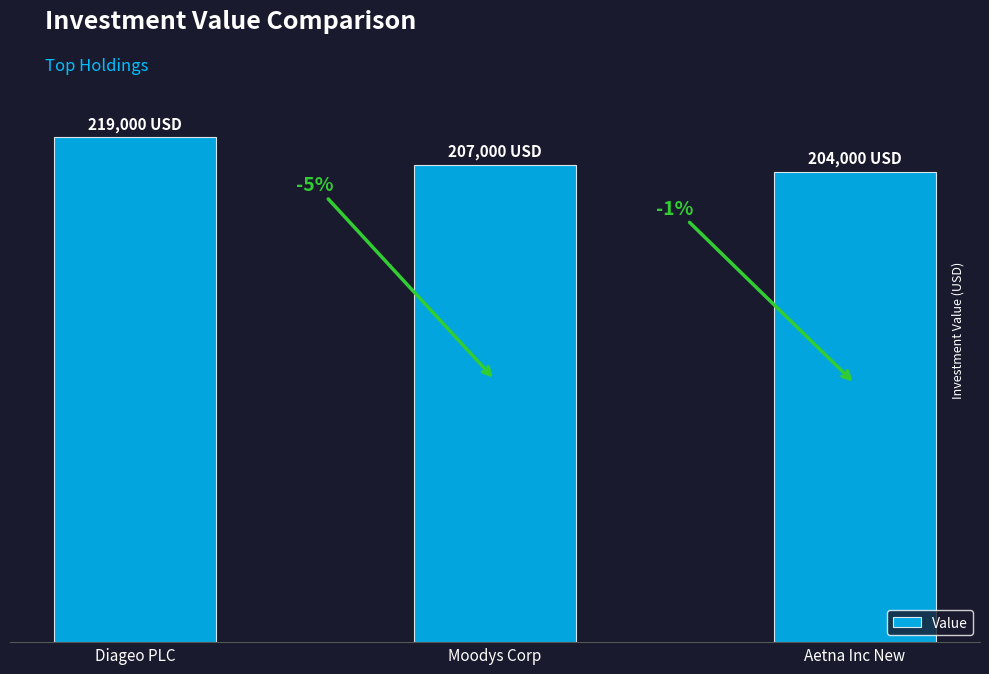

What is the difference between the maximum and minimum values?

15000